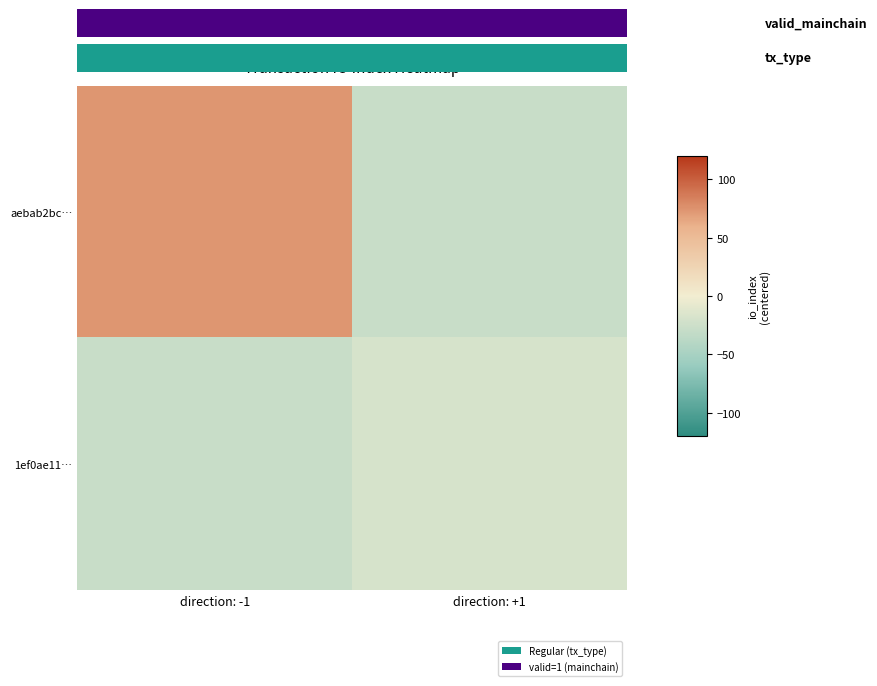

List the series in order of their overall mean, highest first.

aebab2bc…, 1ef0ae11…